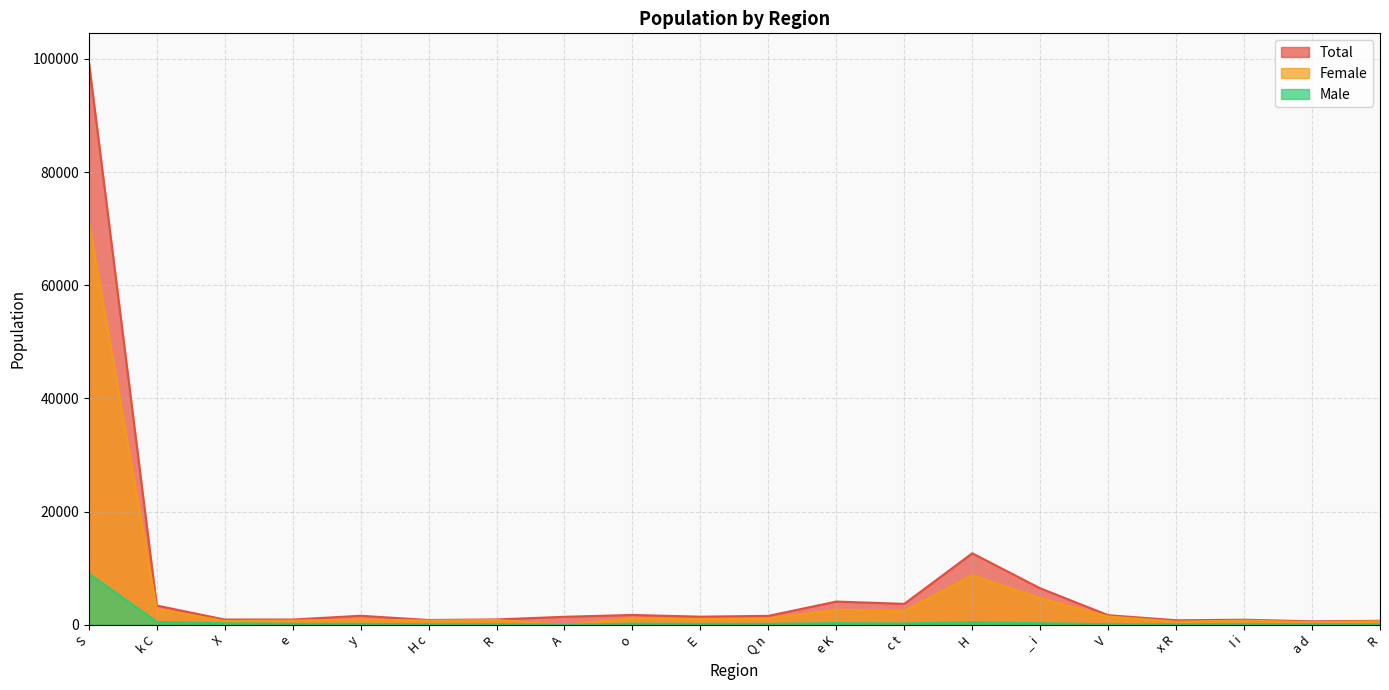

How many data points in Female are above 980?

9